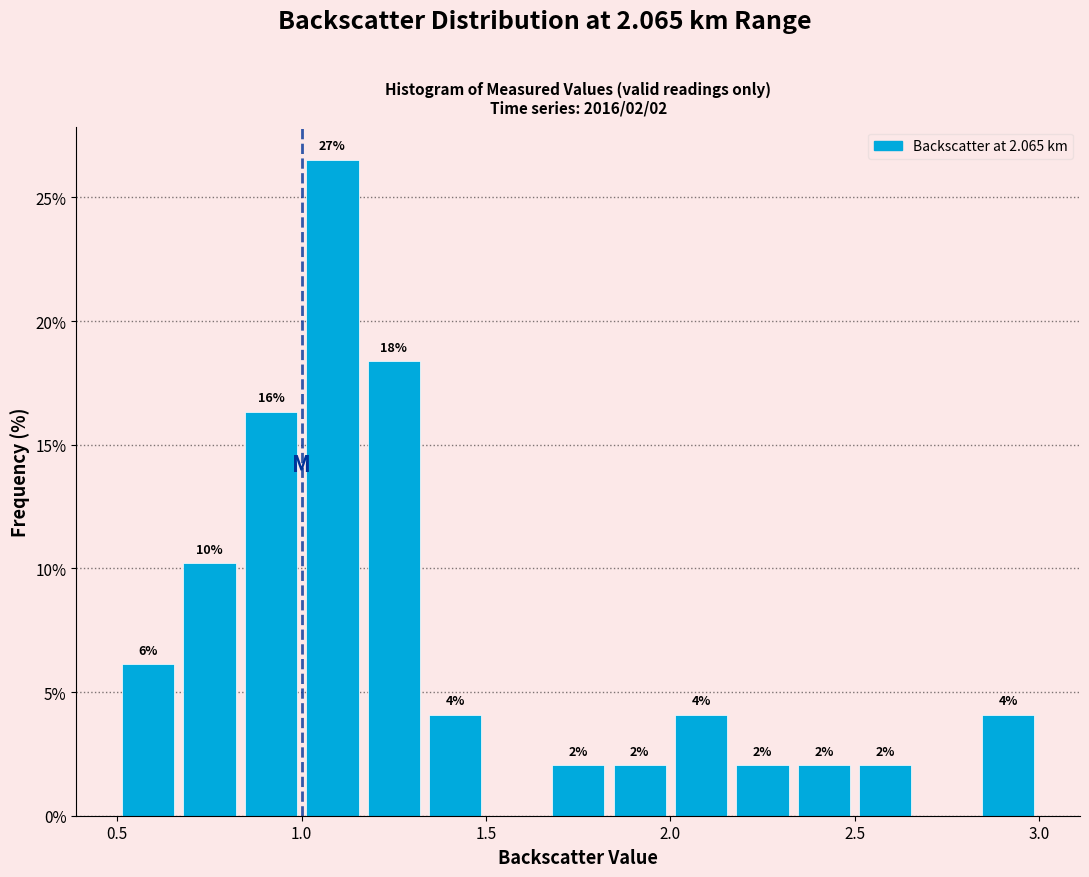

Around what value on the x-axis is the tallest bar? Give the approximate position of its centre, as read against the axis.

1.10